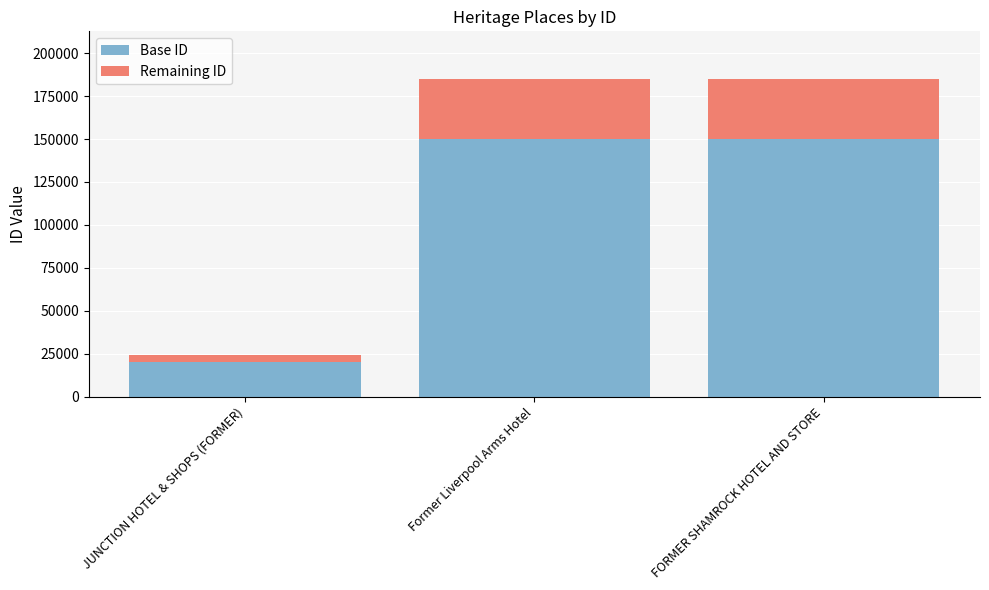

What is the total value across all series at FORMER SHAMROCK HOTEL AND STORE?

184939